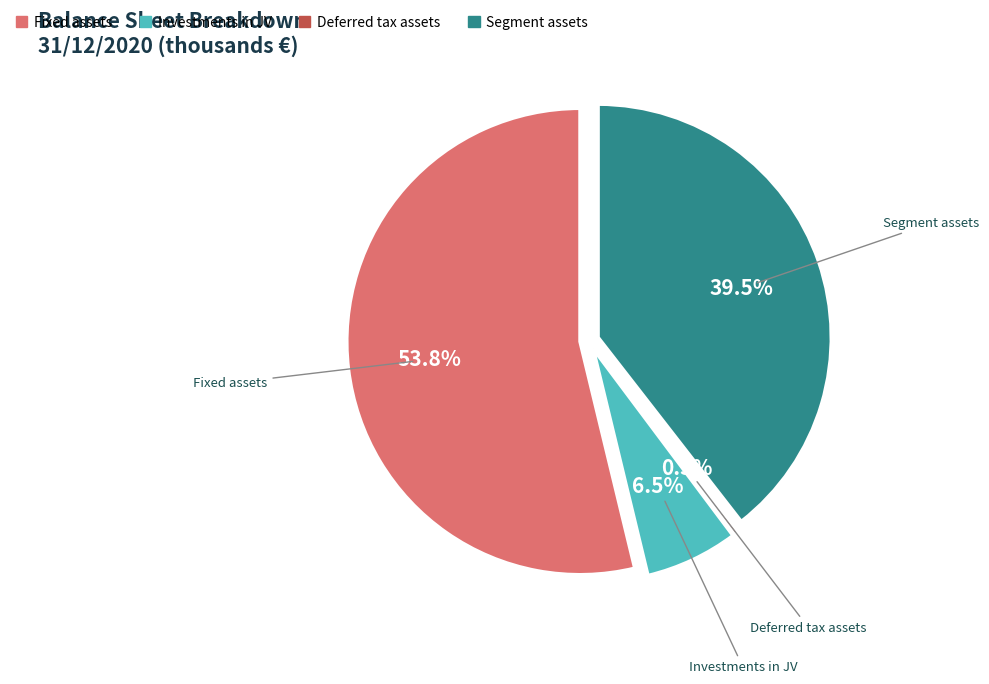

Which category has the smallest portion of the pie?

Deferred tax assets